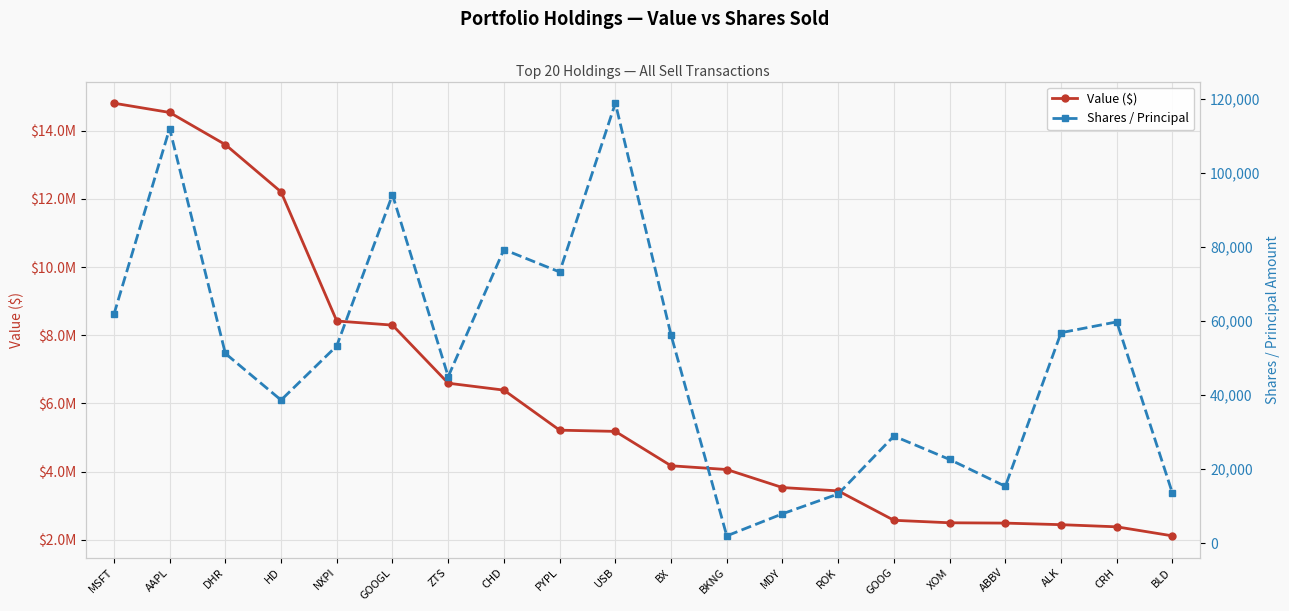

What is the average value of the Shares / Principal series?

50181